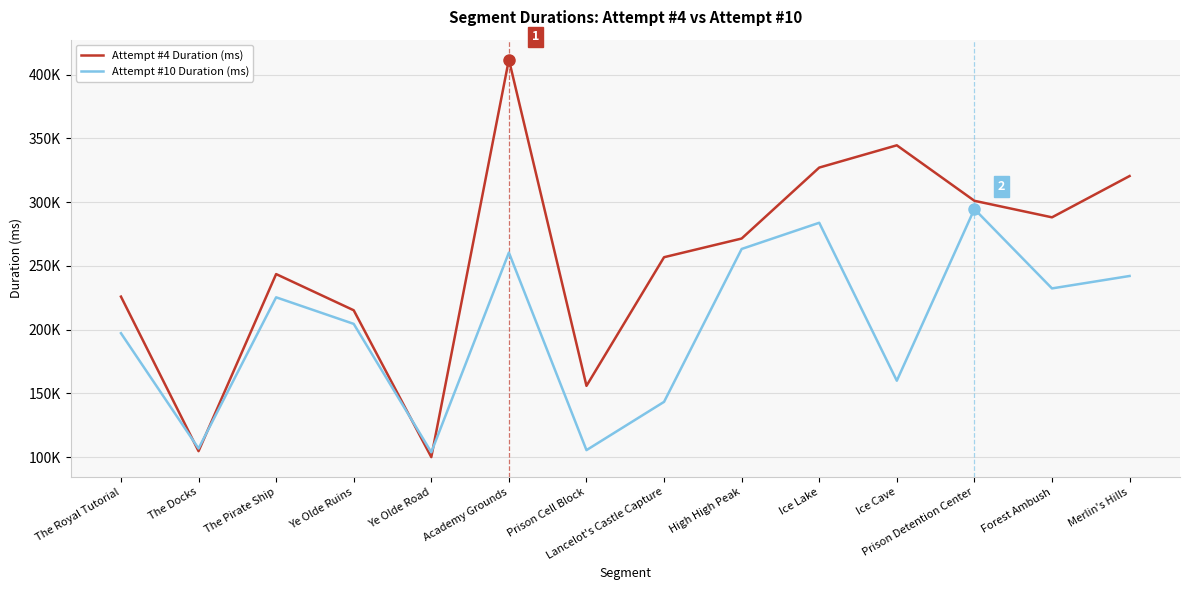

What is the label of the 13th point from the left?

Forest Ambush